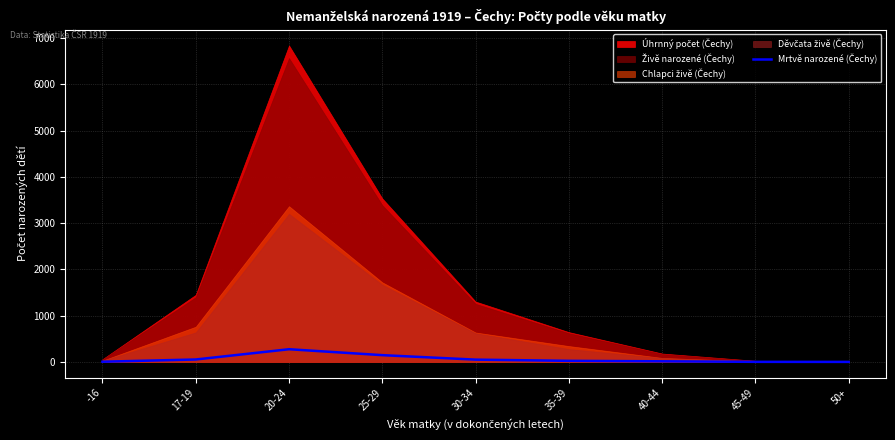

Approximately how many times larger is the value at -16 compared to 40-44?

0.3